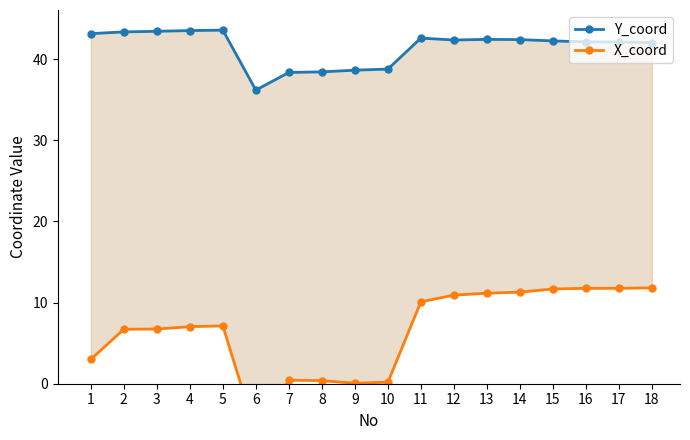

Reading left to right, what are all the values shown in this chart?

Y_coord: 43.1	43.4	43.4	43.5	43.6	36.2	38.4	38.4	38.6	38.8	42.6	42.4	42.4	42.4	42.2	42.1	42.1	42.0
X_coord: 3.0	6.7	6.7	7.0	7.1	-6.0	0.4	0.4	0.1	0.2	10.1	10.9	11.2	11.3	11.7	11.8	11.8	11.8